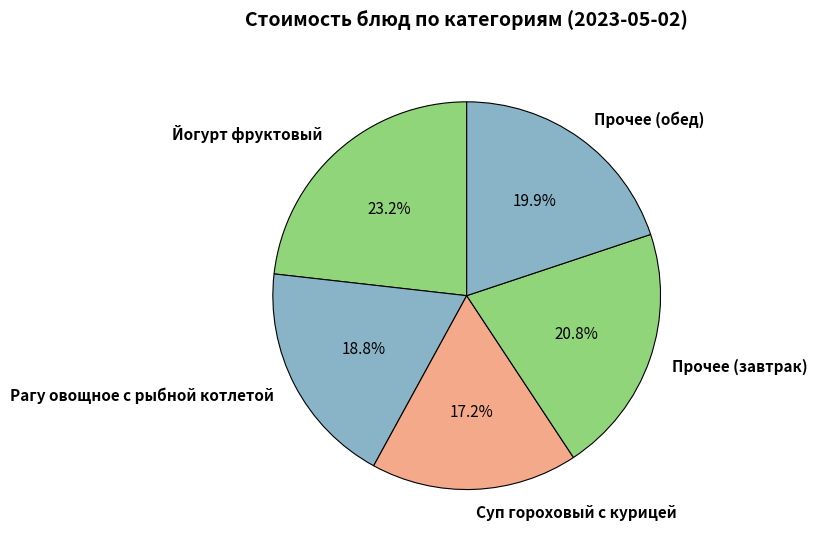

How much of the chart is everything except Йогурт фруктовый?

76.8%